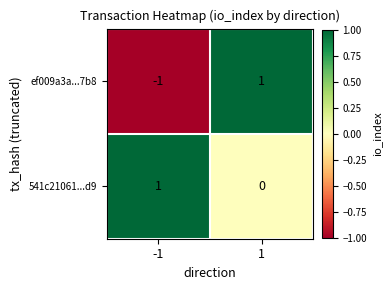

Which series changed the most between -1 and 1?

ef009a3a...7b8